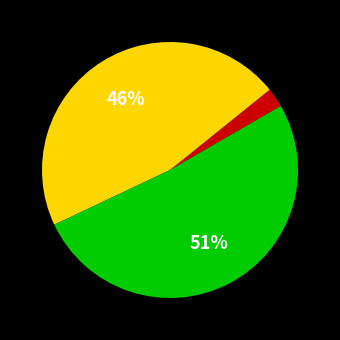

To the nearest percent, what is the difference between the largest and smallest slice percentages?

49%